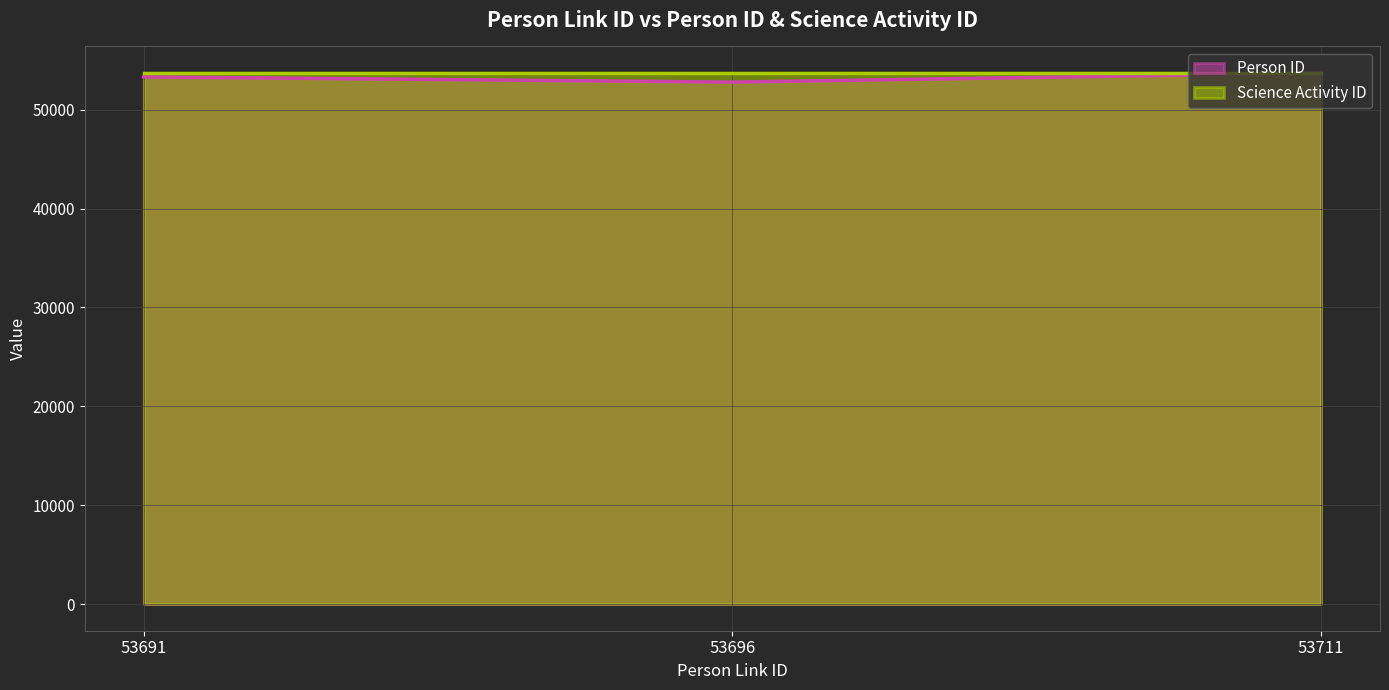

What is the difference between the second highest and minimum values?

525